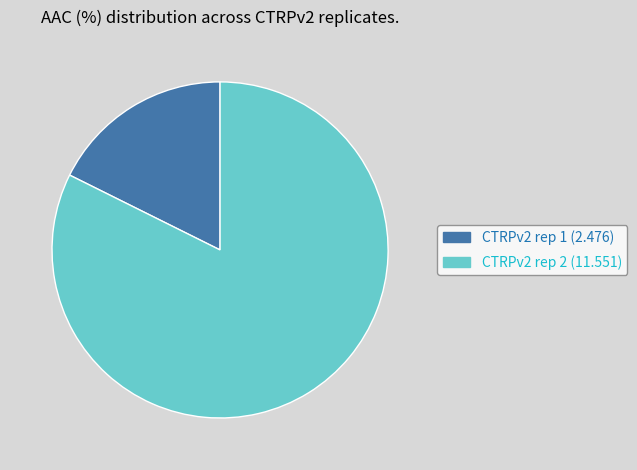

Rank the categories by value from lowest to highest.

CTRPv2 rep 1, CTRPv2 rep 2